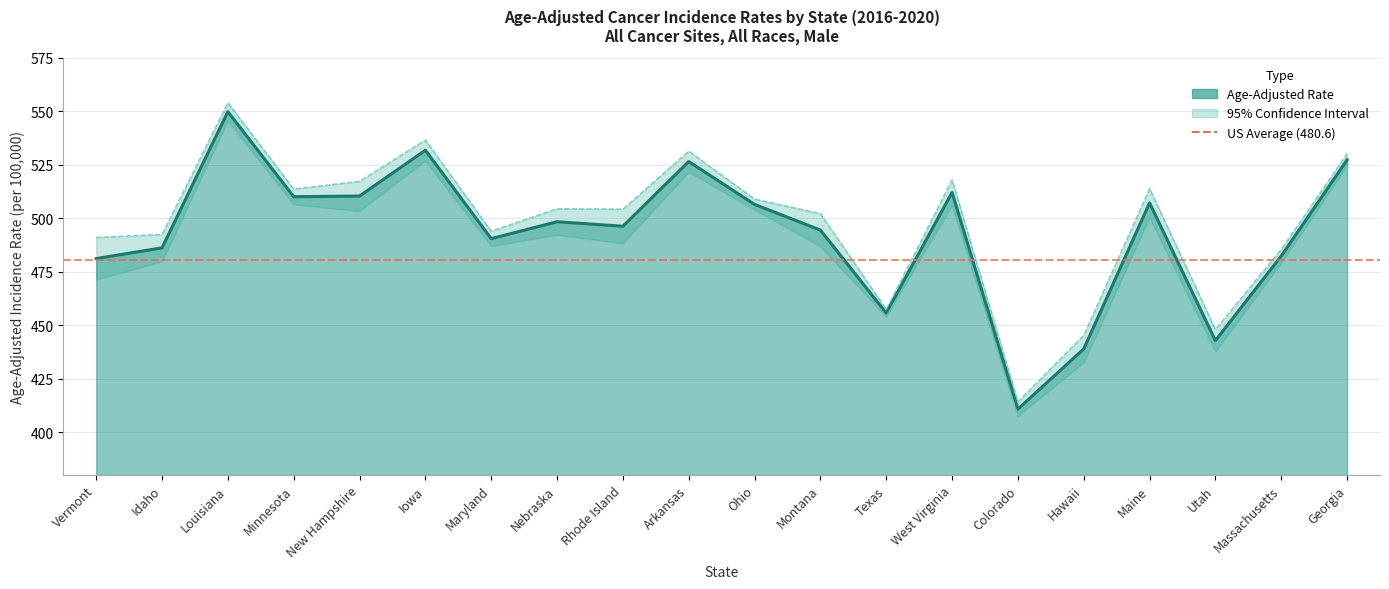

At how many categories does at least one series exceed 538?

1